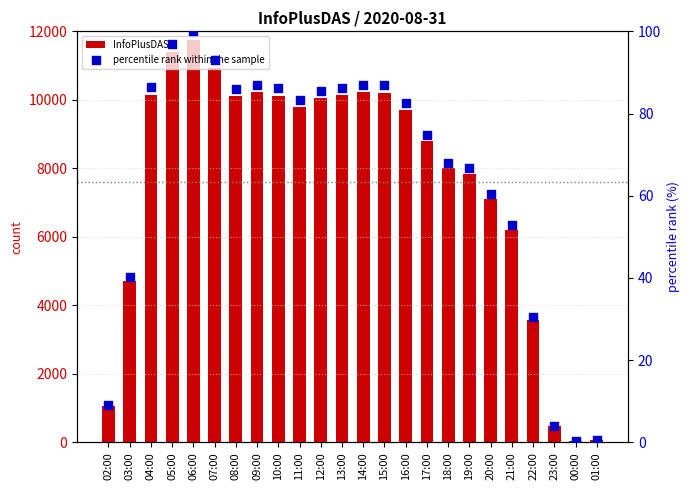

Which series reaches the minimum Y coordinate?

percentile rank within the sample